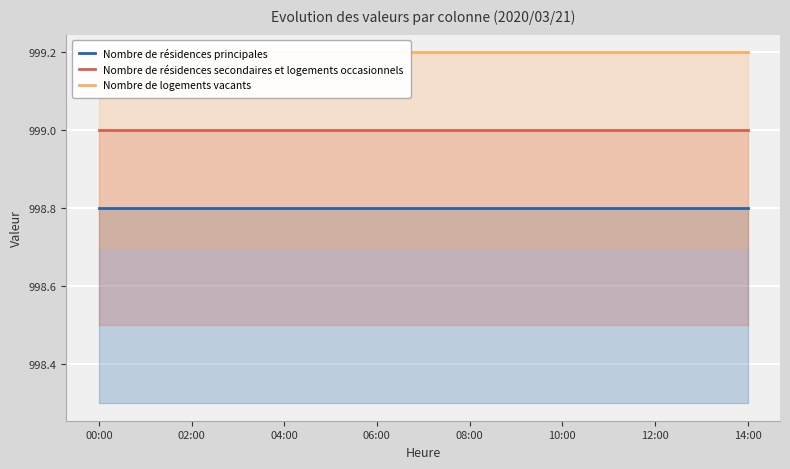

Is it true that Nombre de résidences secondaires et logements occasionnels equals 686.7 at 06:00?

False